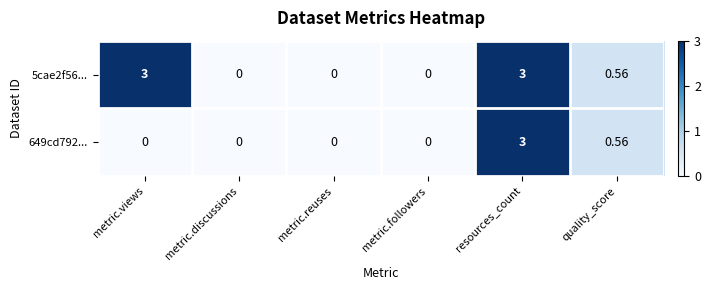

Which series has the largest total across all categories?

5cae2f56...